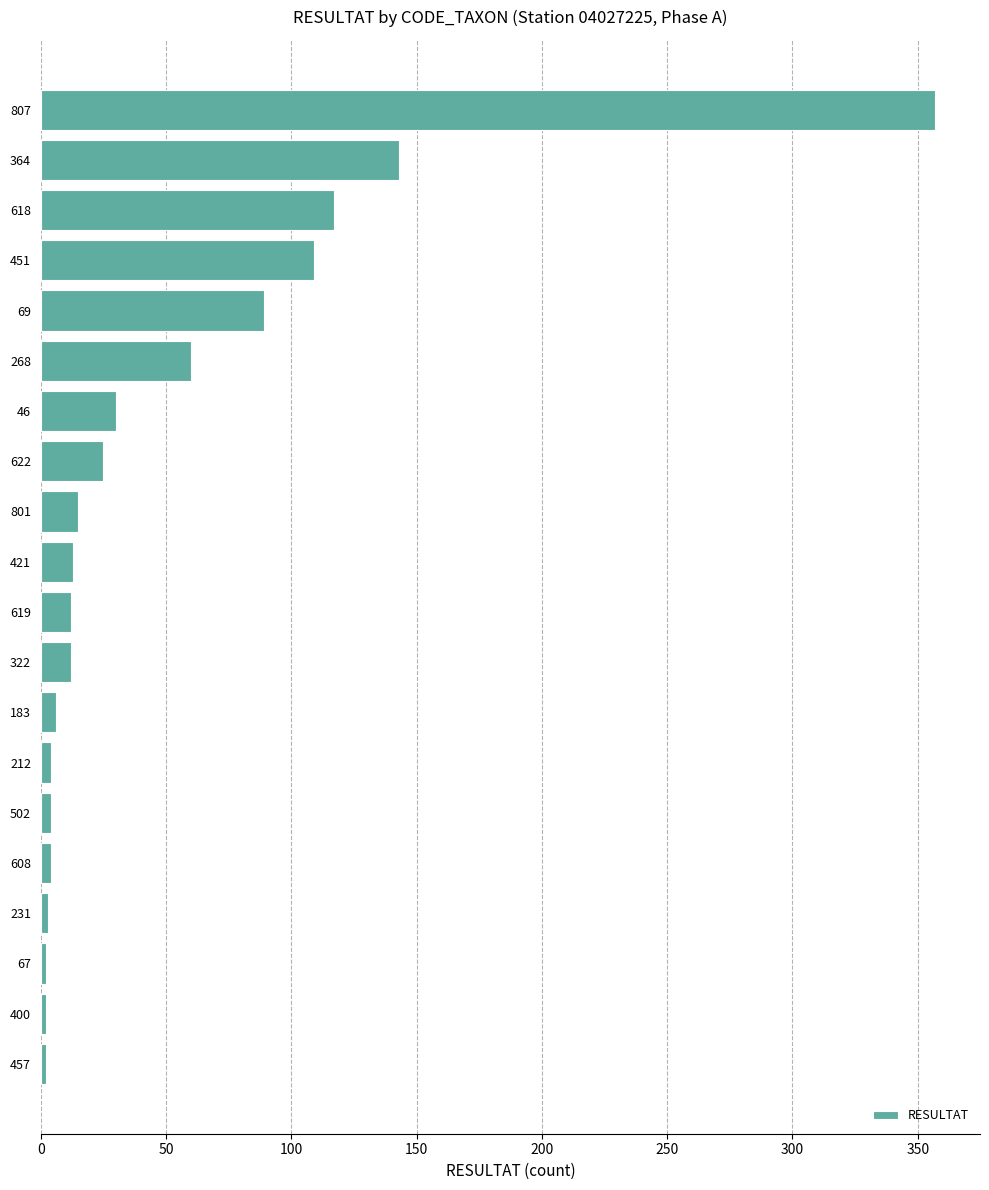

What is the label of the 19th bar from the bottom?

364